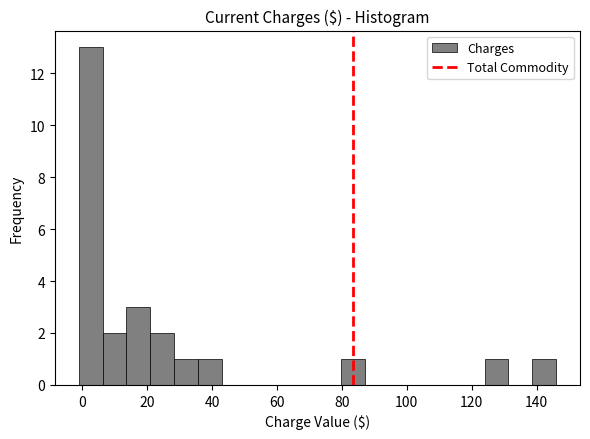

Around what value on the x-axis is the tallest bar? Give the approximate position of its centre, as read against the axis.

2